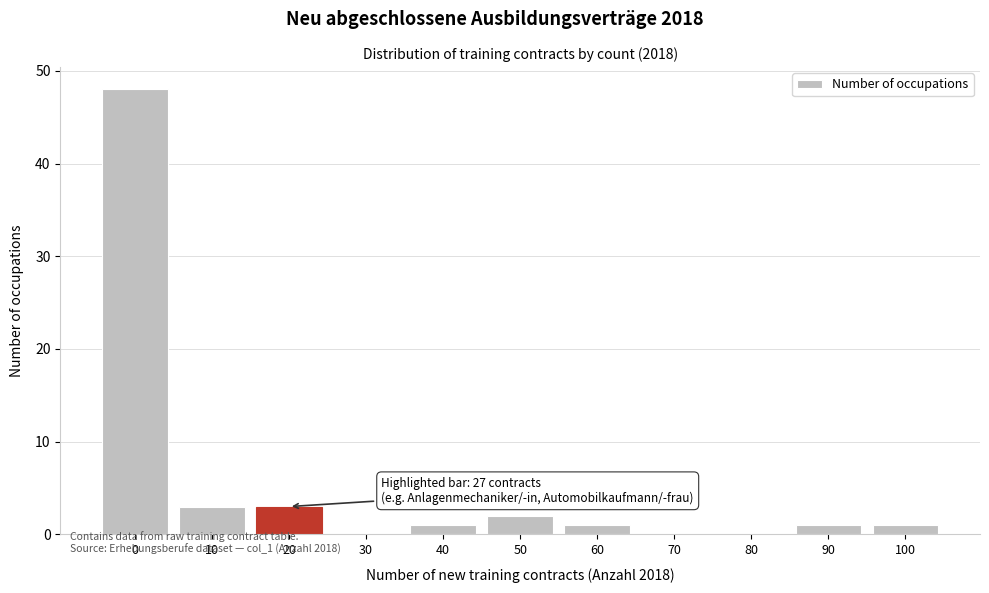

Reading left to right, what are all the values shown in this chart?

0=48	10=3	20=3	30=0	40=1	50=2	60=1	70=0	80=0	90=1	100=1